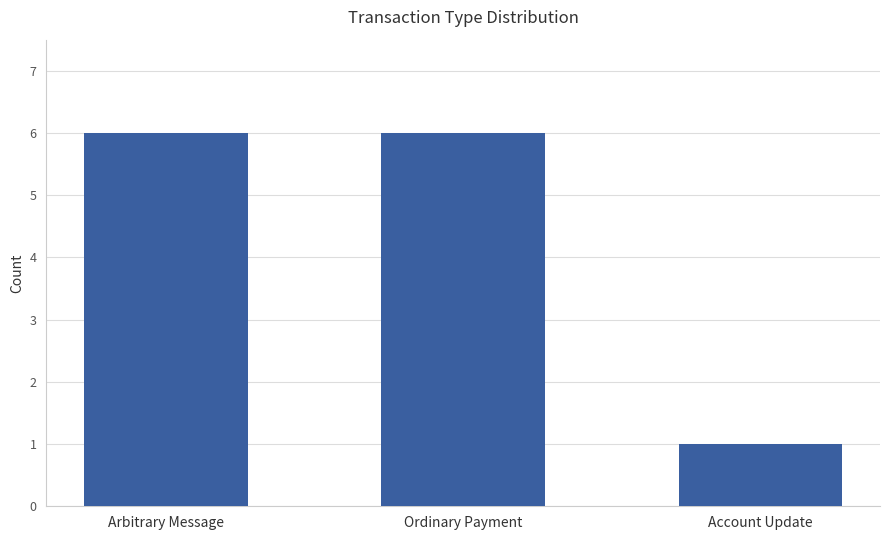

The value at Account Update is 2. True or false?

False